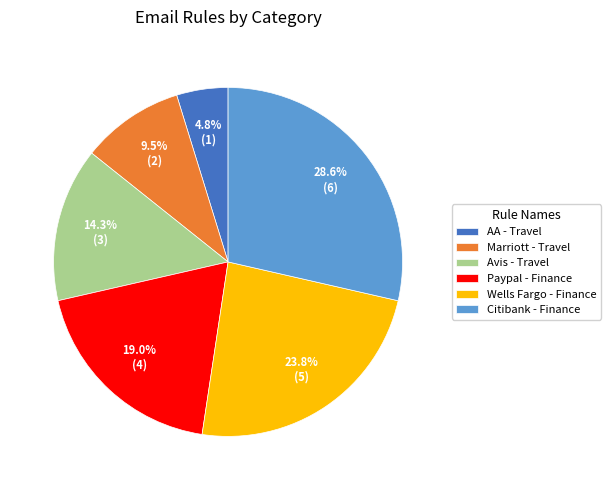

Between Paypal - Finance and Avis - Travel, which is larger?

Paypal - Finance